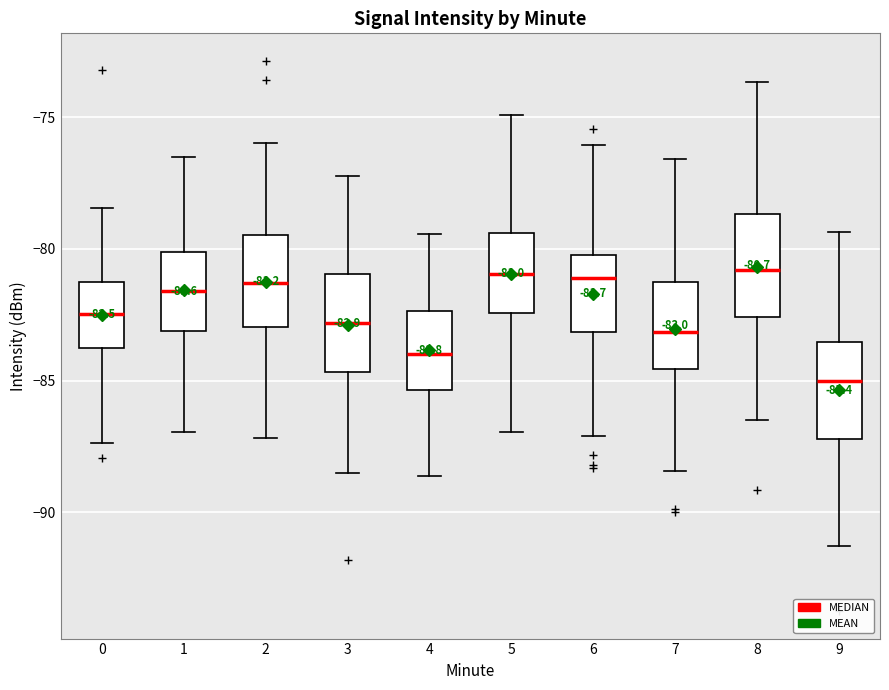

Which box has the lowest median line?

9